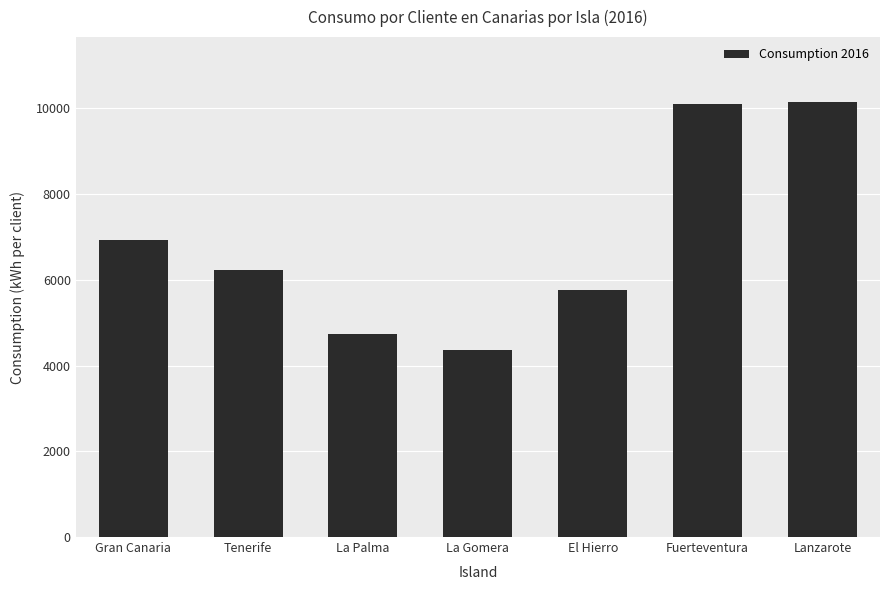

What is the sum of the values at La Gomera and El Hierro?

10112.8